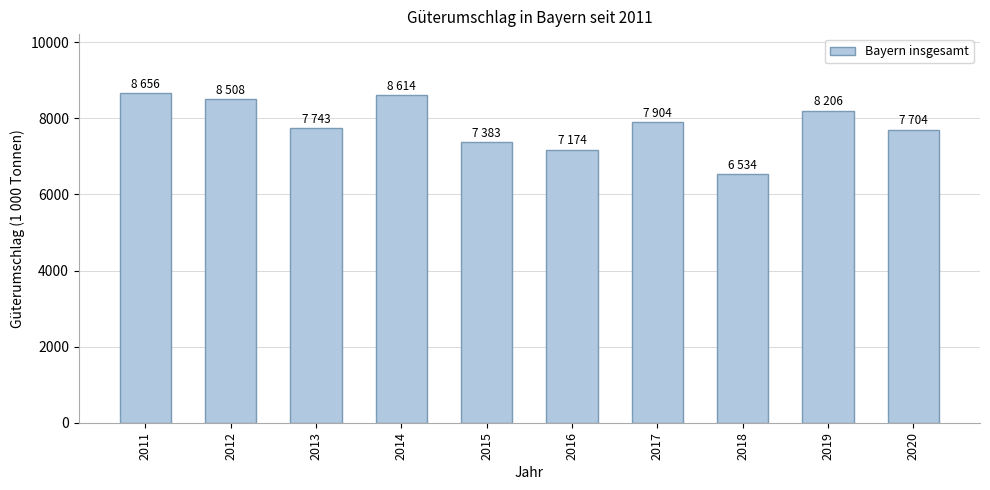

True or false: the data shows 11688 at 2020.

False